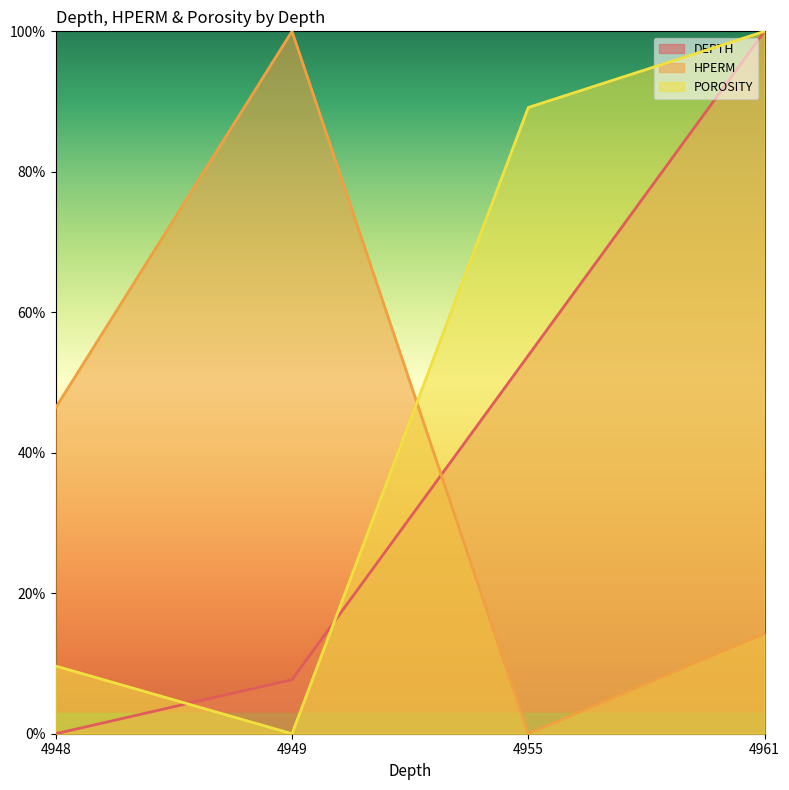

At how many categories does at least one series exceed 0?

4